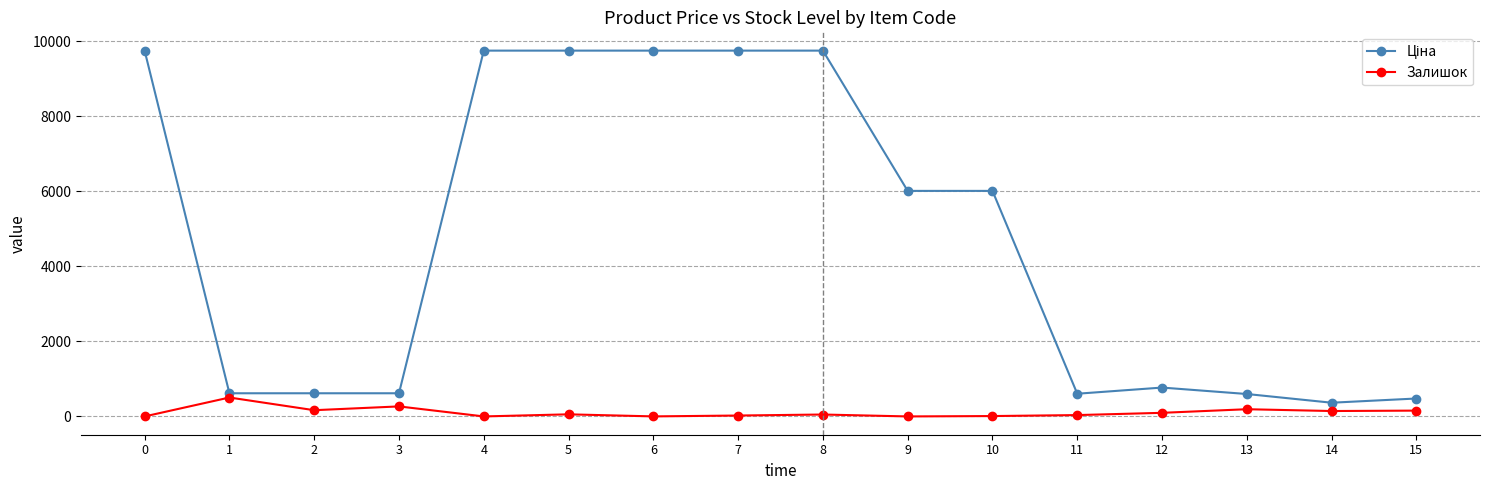

What is the maximum value shown in the chart?

9744.6